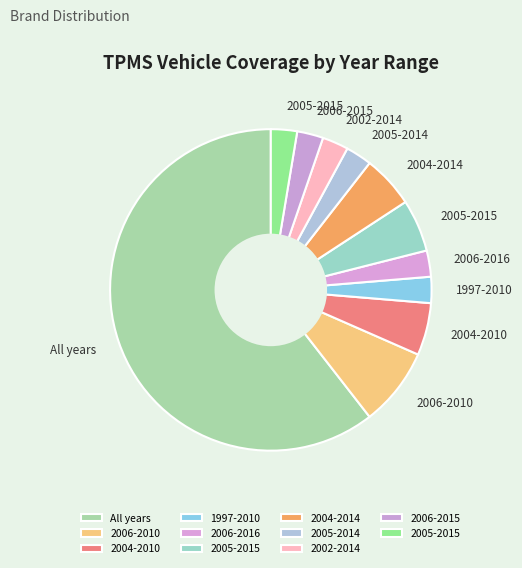

Which category has the biggest portion of the pie?

All years